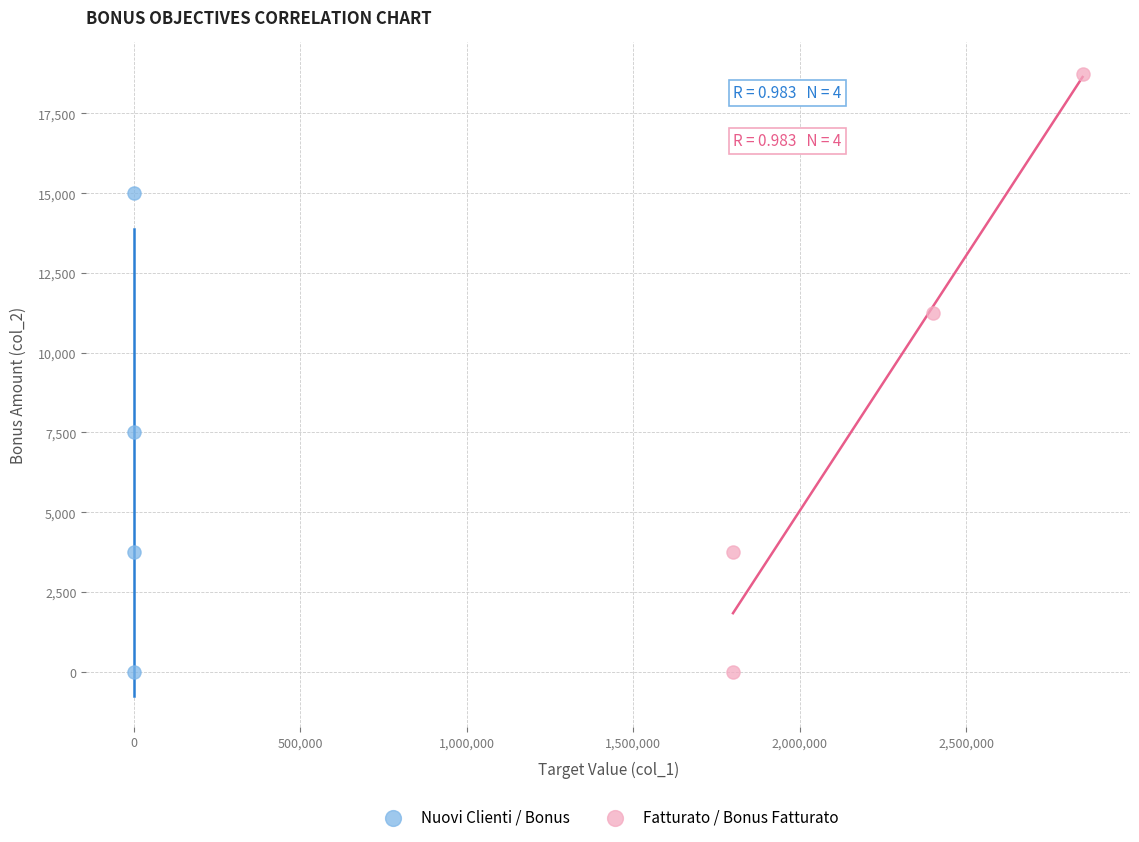

What are all the series names shown in the legend?

Nuovi Clienti / Bonus, Fatturato / Bonus Fatturato